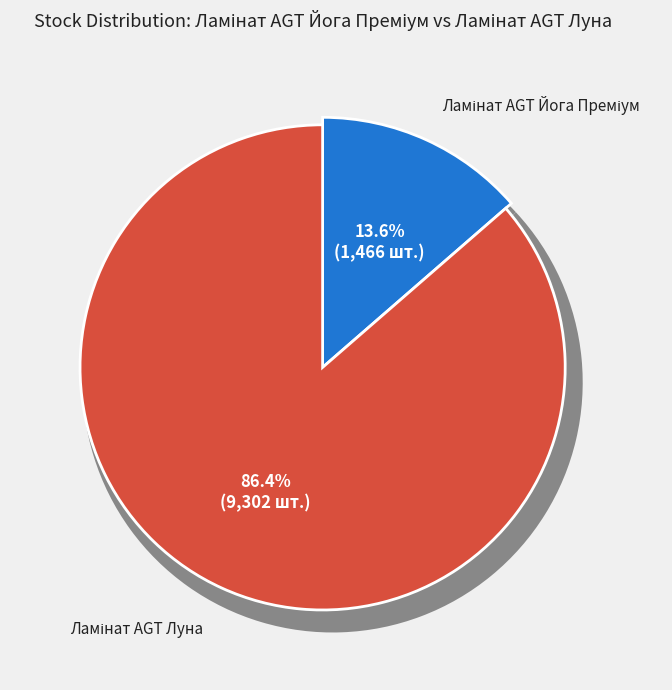

Which category has the smallest portion of the pie?

Ламінат AGT Йога Преміум (282502112)